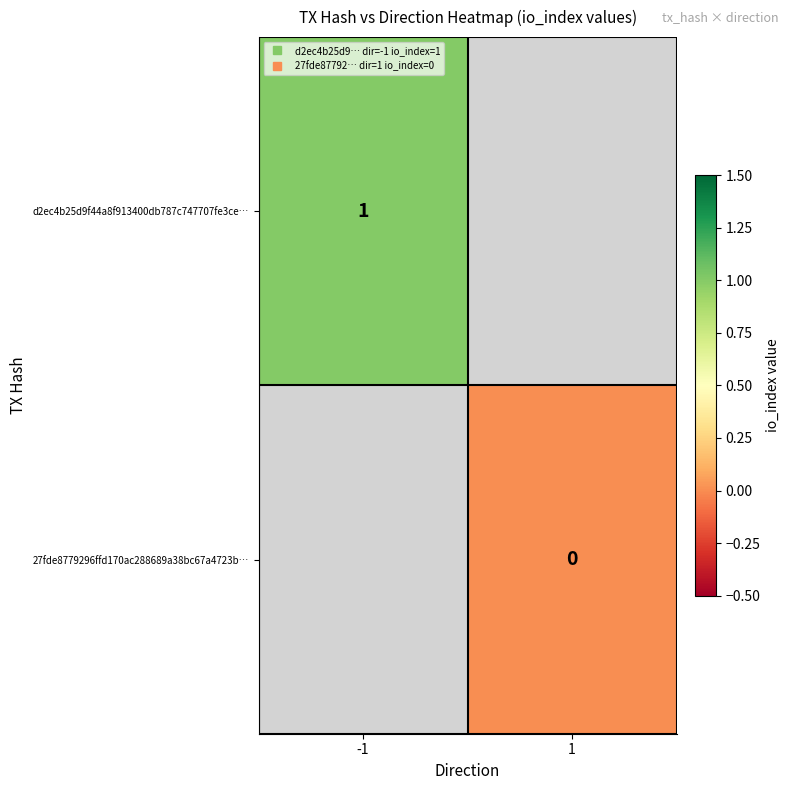

At which label does 27fde8779296ffd170ac288689a38bc67a4723b… reach its minimum?

-1